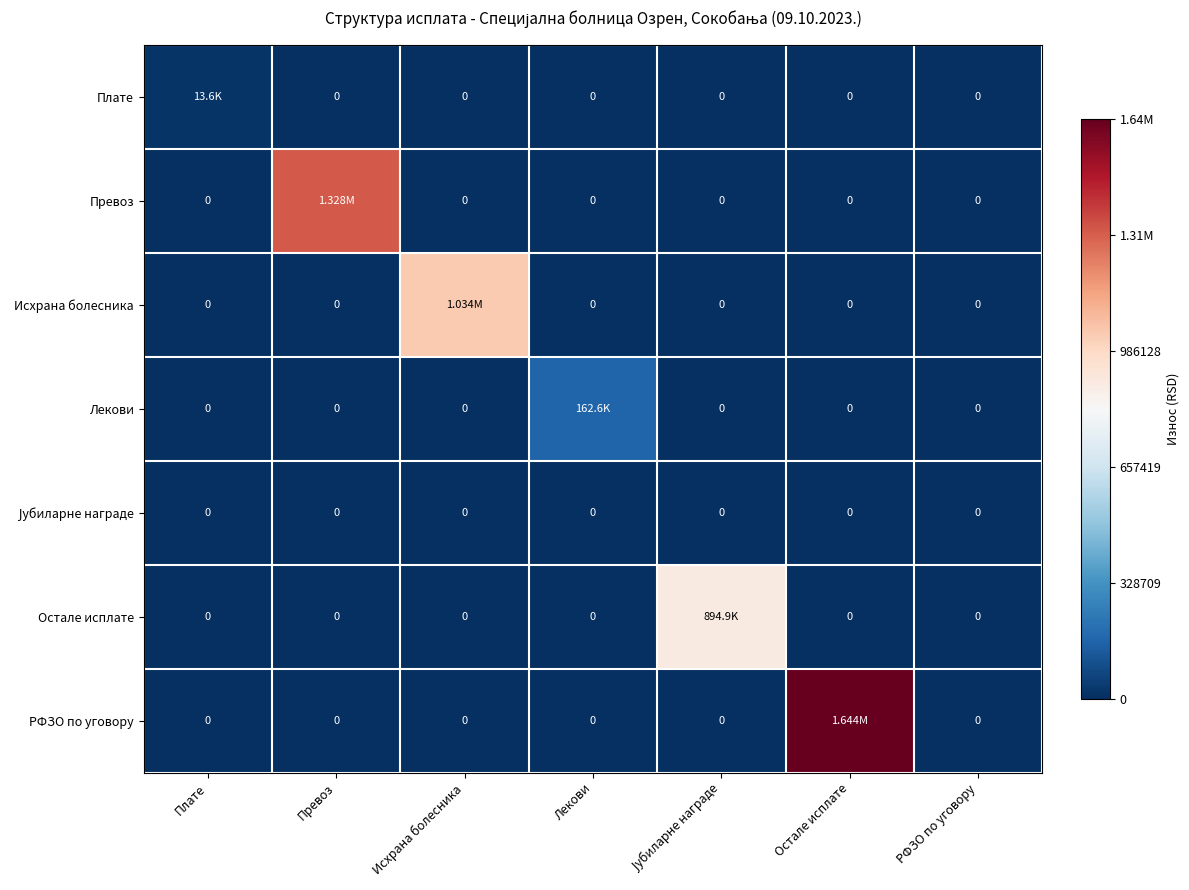

Is the value of Лекови at Јубиларне награде greater than the value of РФЗО по уговору at Јубиларне награде?

No